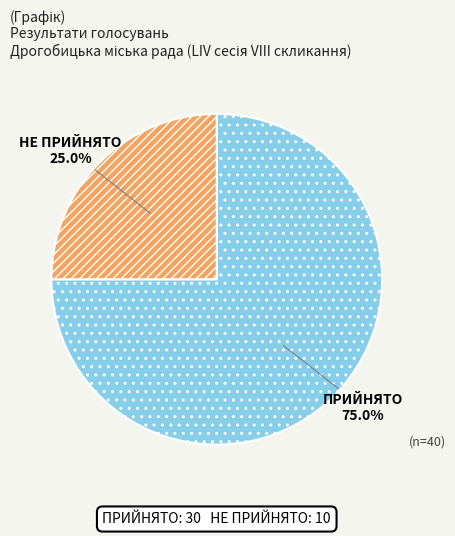

To the nearest percent, what is the average slice percentage?

50%